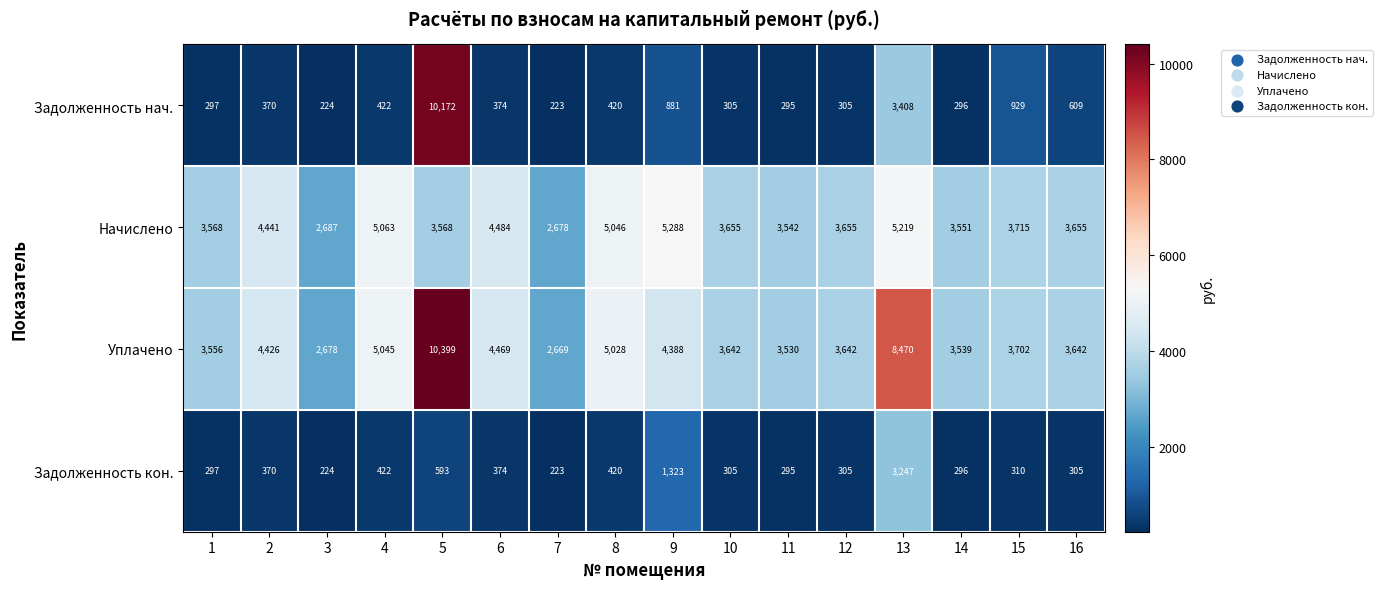

True or false: Задолженность нач. has a value of 6786 at 5.

False